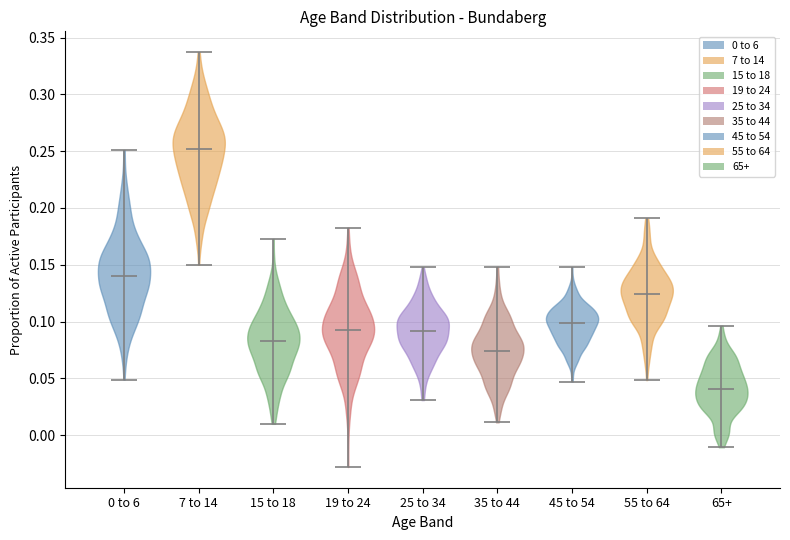

Reading left to right, read every violin against the y-axis: where its median line is, and the lowest and highest points it reaches. The values are not printed on the chart, so give them approximately, as read against the axis.

0 to 6: median line 0.140, lowest point 0.050, highest point 0.250
7 to 14: median line 0.250, lowest point 0.150, highest point 0.335
15 to 18: median line 0.085, lowest point 0.010, highest point 0.175
19 to 24: median line 0.095, lowest point -0.030, highest point 0.185
25 to 34: median line 0.090, lowest point 0.030, highest point 0.150
35 to 44: median line 0.075, lowest point 0.010, highest point 0.150
45 to 54: median line 0.100, lowest point 0.045, highest point 0.150
55 to 64: median line 0.125, lowest point 0.050, highest point 0.190
65+: median line 0.040, lowest point -0.010, highest point 0.095